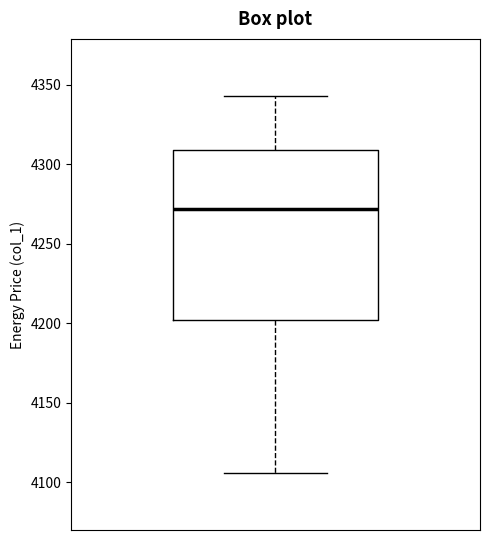

Where does the upper whisker of the box end on the y-axis? The values are not printed on the chart, so give them approximately, as read against the axis.

4345